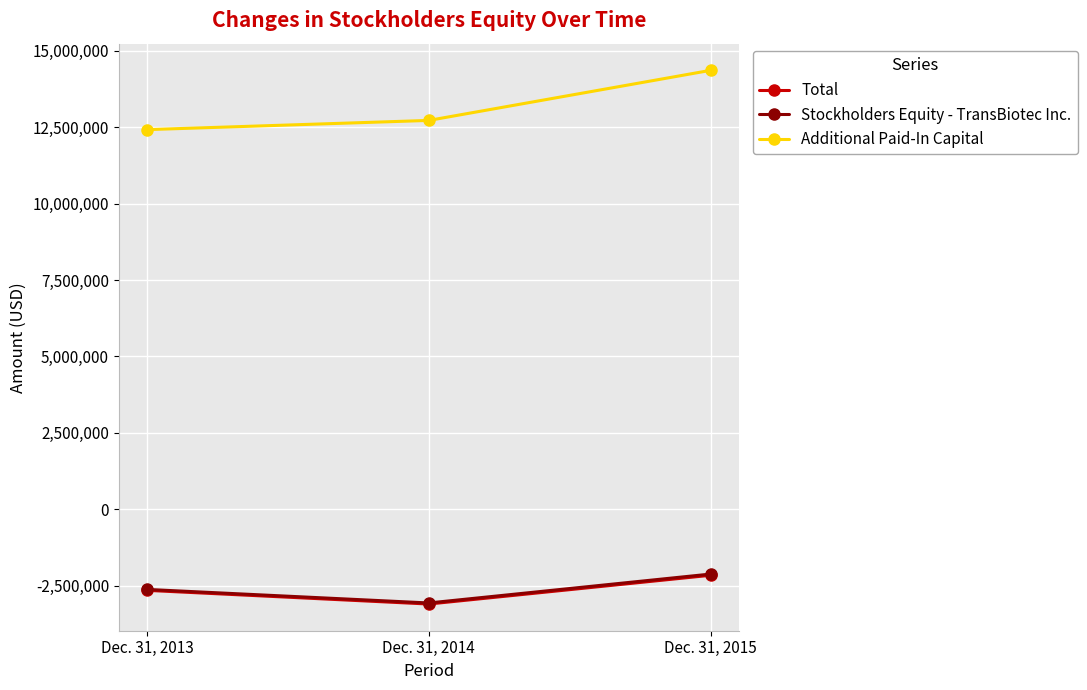

Does the chart display data point markers on the line(s)?

Yes